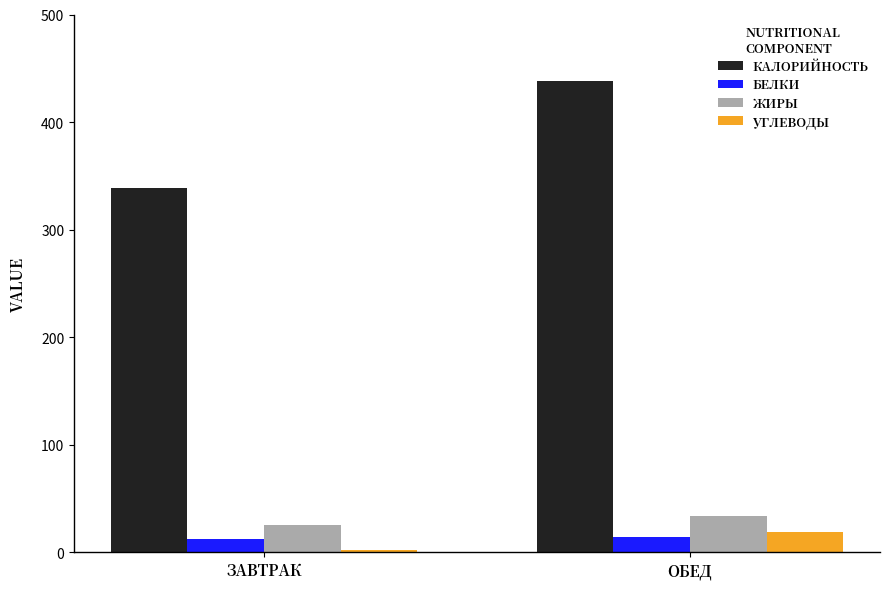

How many groups of bars are there?

2